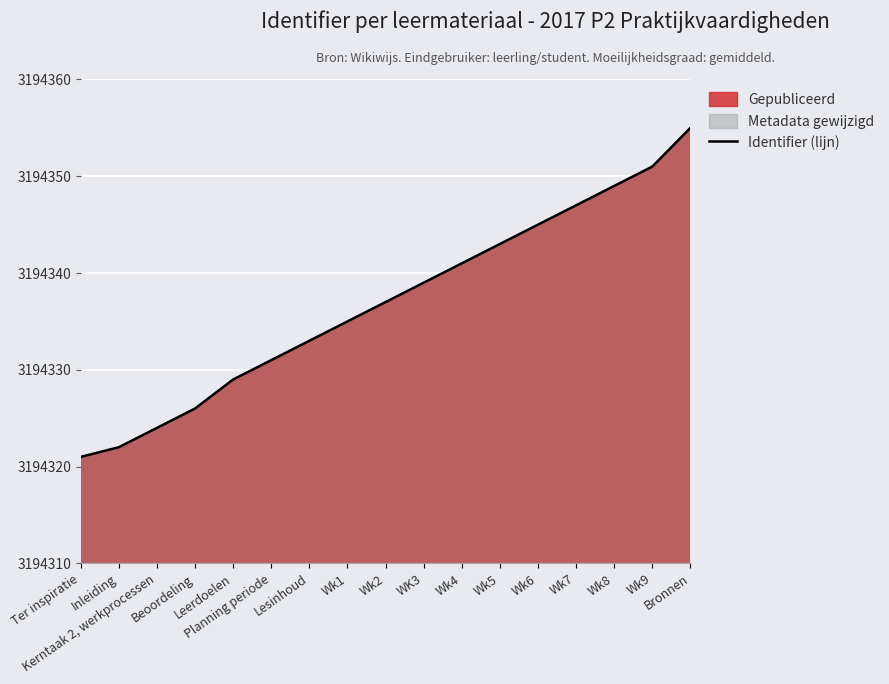

What is the label of the 10th point from the right?

Wk1